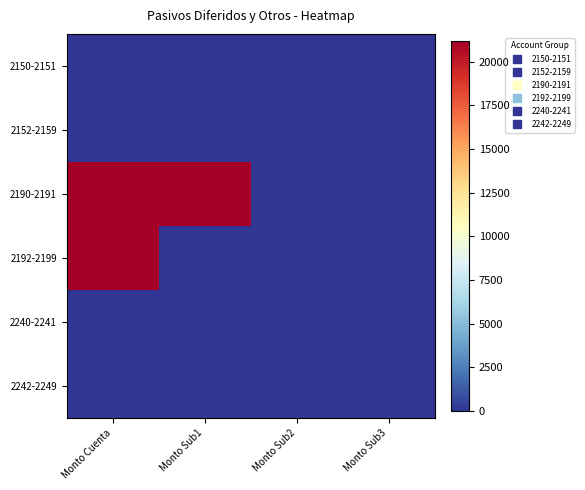

Reading left to right, extract all data points from this chart.

2150-2151: Monto Cuenta=0.0	Monto Sub1=0.0	Monto Sub2=0.0	Monto Sub3=0.0
2152-2159: Monto Cuenta=0.0	Monto Sub1=0.0	Monto Sub2=0.0	Monto Sub3=0.0
2190-2191: Monto Cuenta=21209.9	Monto Sub1=21209.9	Monto Sub2=0.0	Monto Sub3=0.0
2192-2199: Monto Cuenta=21209.9	Monto Sub1=0.0	Monto Sub2=0.0	Monto Sub3=0.0
2240-2241: Monto Cuenta=0.0	Monto Sub1=0.0	Monto Sub2=0.0	Monto Sub3=0.0
2242-2249: Monto Cuenta=0.0	Monto Sub1=0.0	Monto Sub2=0.0	Monto Sub3=0.0